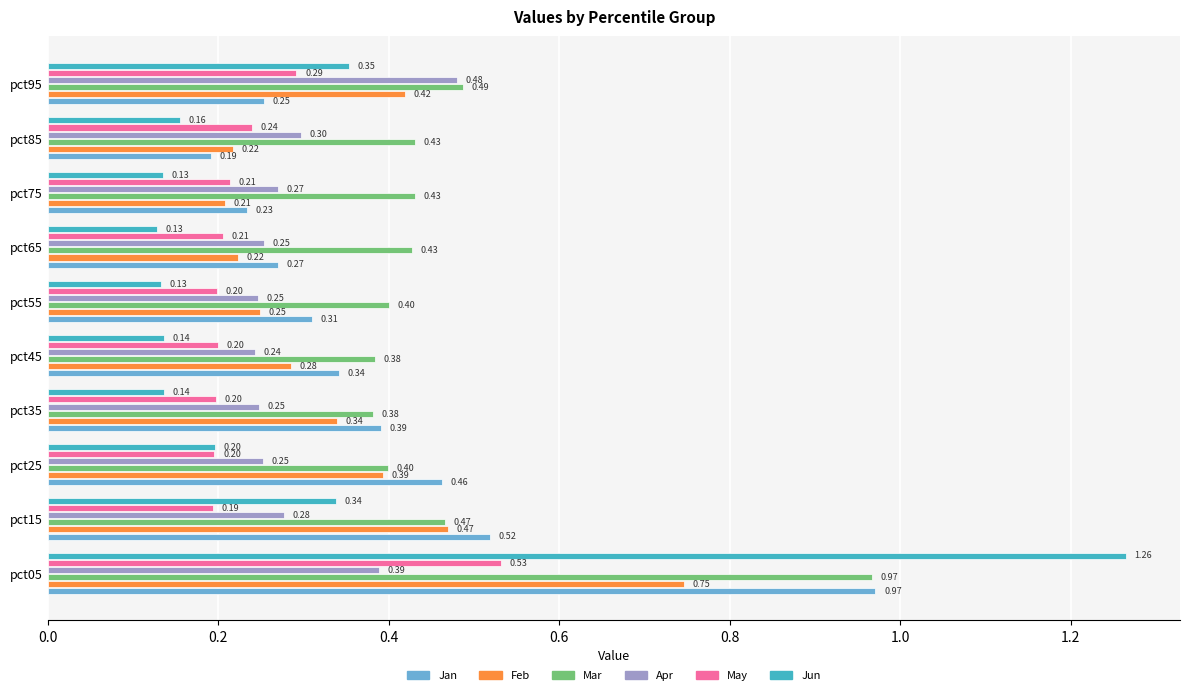

Is the value of Apr at pct35 greater than the value of May at pct45?

Yes